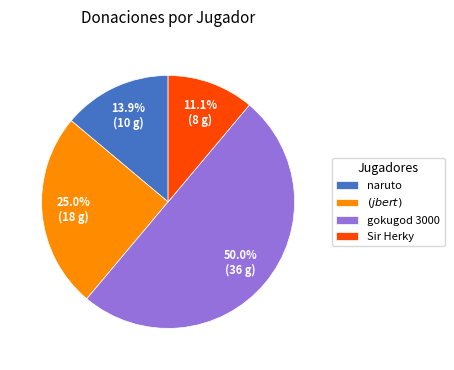

To the nearest percent, what is the difference between the $(jbert)$ and Sir Herky slice percentages?

14%